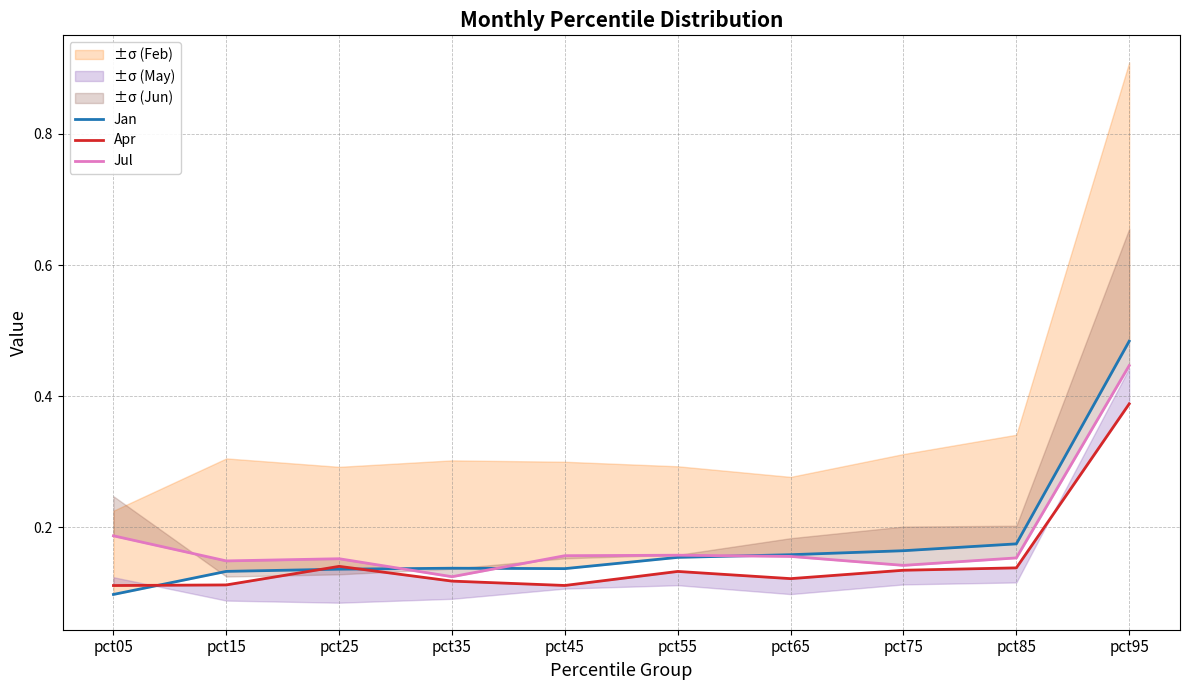

How many lines are shown in the chart?

3